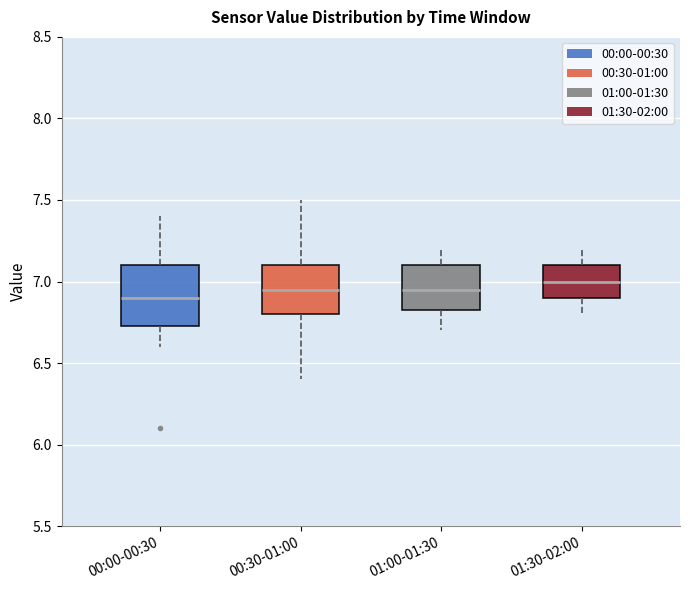

Reading left to right, transcribe this box plot: for each box, give where its median line is, the range the box spans, and where its two whiskers end, as read against the y-axis. The values are not printed on the chart, so give them approximately, as read against the axis.

00:00-00:30: median 6.90, box 6.75 to 7.10, whiskers 6.60 to 7.40
00:30-01:00: median 6.95, box 6.80 to 7.10, whiskers 6.40 to 7.50
01:00-01:30: median 6.95, box 6.85 to 7.10, whiskers 6.70 to 7.20
01:30-02:00: median 7.00, box 6.90 to 7.10, whiskers 6.80 to 7.20